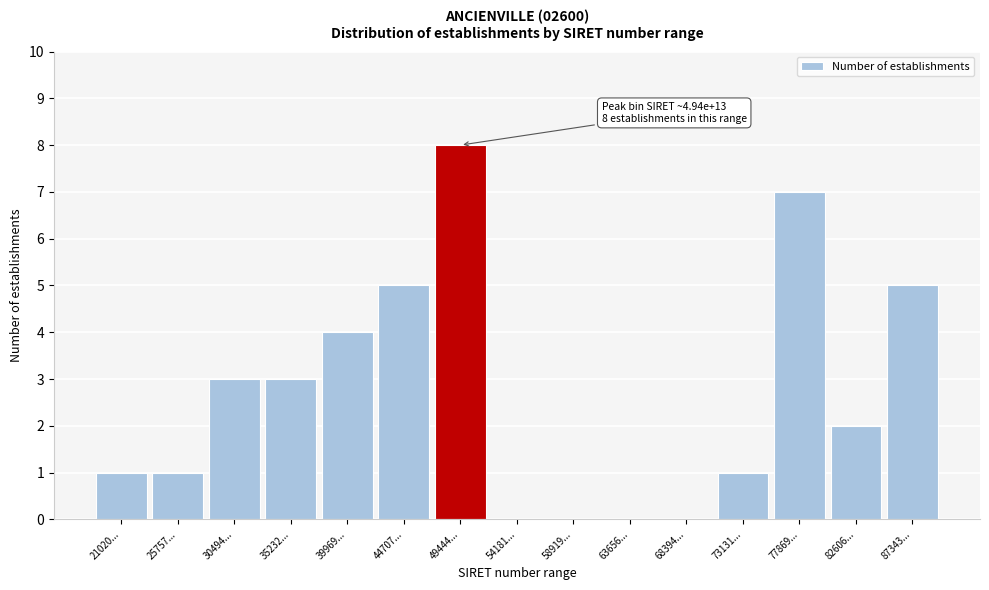

Reading left to right, extract all data points from this chart.

21020...=1	25757...=1	30494...=3	35232...=3	39969...=4	44707...=5	49444...=8	54181...=0	58919...=0	63656...=0	68394...=0	73131...=1	77869...=7	82606...=2	87343...=5